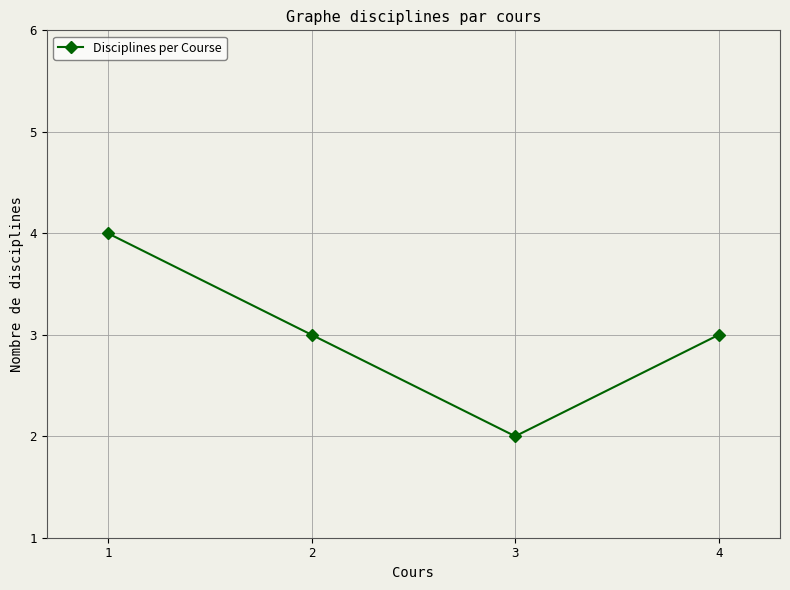

Reading left to right, transcribe all the data shown in this chart.

1=4	2=3	3=2	4=3